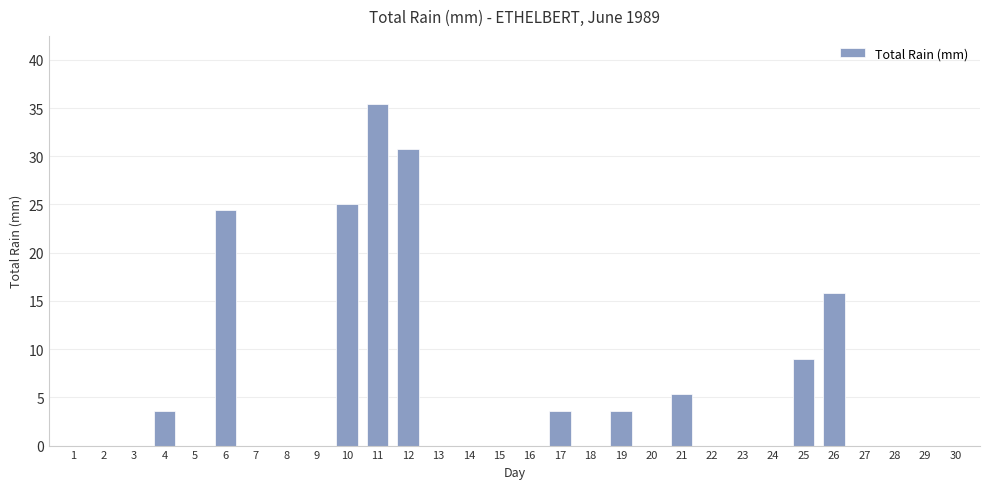

True or false: the data shows 5.3 at 17.

False